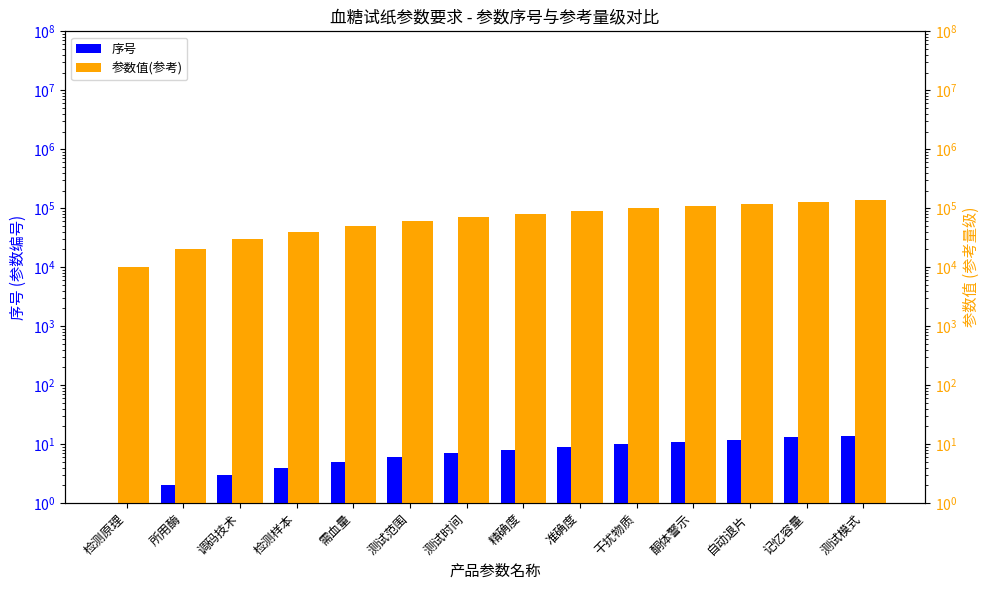

How many bars are there in total?

28